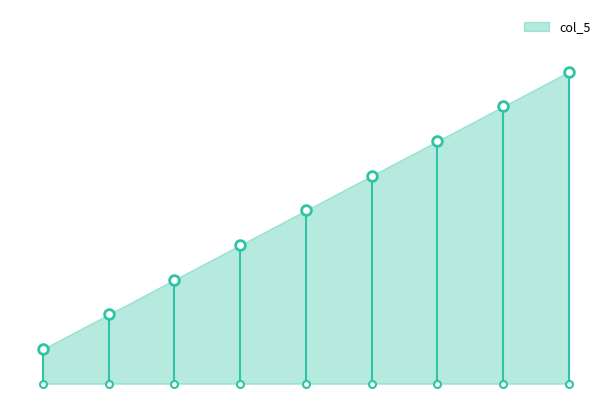

At which label is the value closest to 5?

1